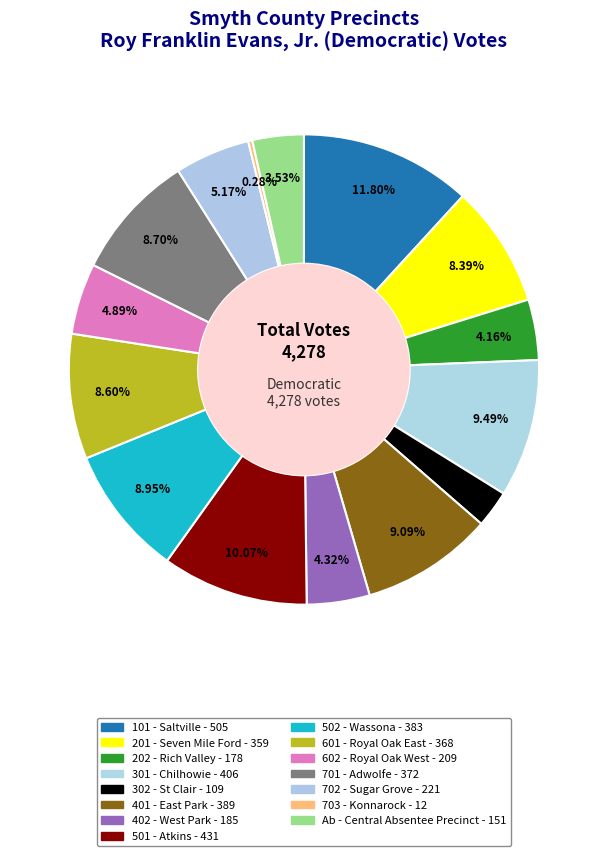

How many segments does this pie chart have?

15